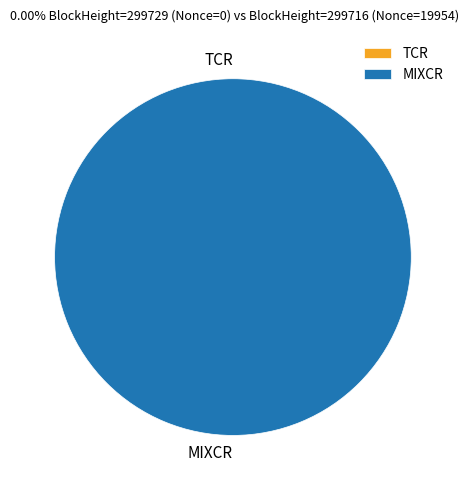

Which slice represents more than half of the pie?

299716